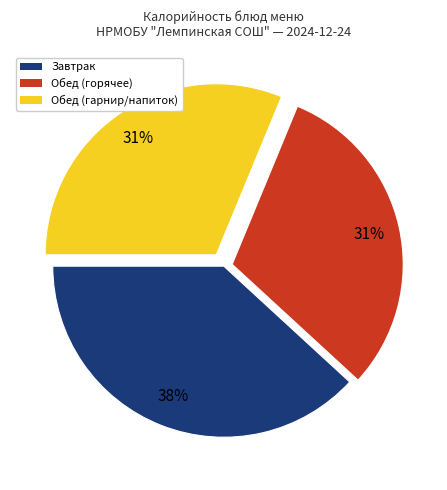

Is there any slice that represents more than half of the pie?

No